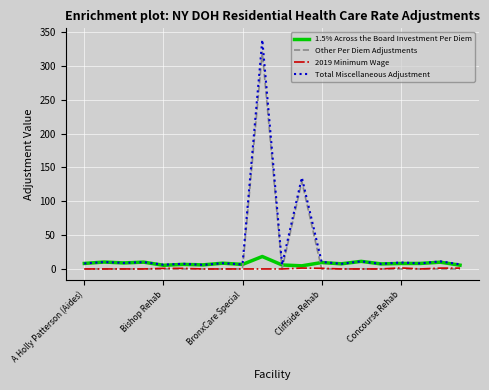

Which series has the widest spread of values?

Total Miscellaneous Adjustment